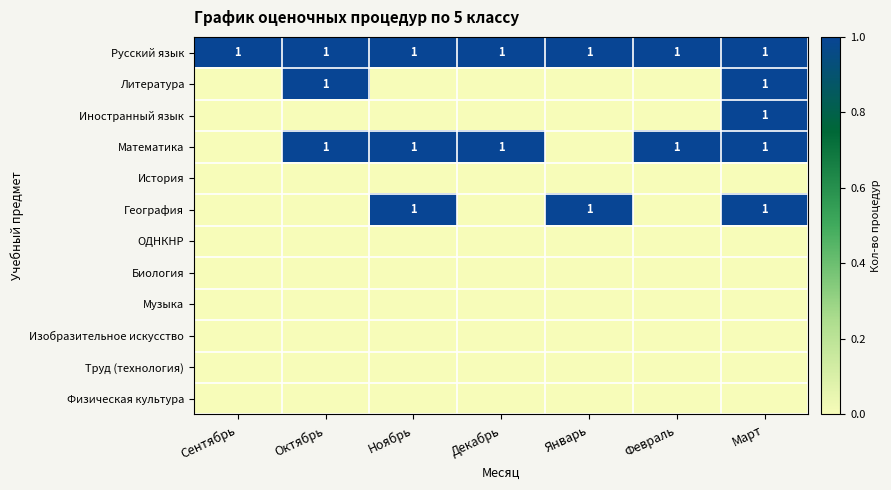

Which category has the highest value across all series?

Сентябрь